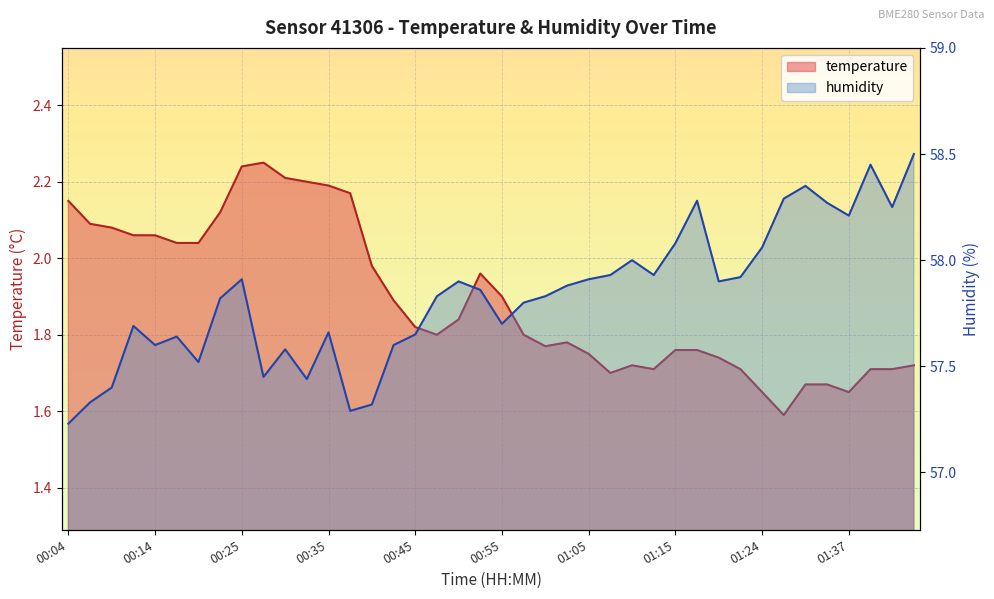

Reading left to right, what are all the values shown in this chart?

temperature: 00:04=2.1	00:07=2.1	00:09=2.1	00:12=2.1	00:14=2.1	00:17=2.0	00:19=2.0	00:22=2.1	00:25=2.2	00:27=2.2	00:30=2.2	00:32=2.2	00:35=2.2	00:37=2.2	00:40=2.0	00:42=1.9	00:45=1.8	00:47=1.8	00:50=1.8	00:52=2.0	00:55=1.9	00:57=1.8	01:00=1.8	01:02=1.8	01:05=1.8	01:07=1.7	01:10=1.7	01:12=1.7	01:15=1.8	01:17=1.8	01:20=1.7	01:22=1.7	01:24=1.6	01:27=1.6	01:30=1.7	01:35=1.7	01:37=1.6	01:40=1.7	01:42=1.7	01:45=1.7
humidity: 00:04=57.2	00:07=57.3	00:09=57.4	00:12=57.7	00:14=57.6	00:17=57.6	00:19=57.5	00:22=57.8	00:25=57.9	00:27=57.5	00:30=57.6	00:32=57.4	00:35=57.7	00:37=57.3	00:40=57.3	00:42=57.6	00:45=57.6	00:47=57.8	00:50=57.9	00:52=57.9	00:55=57.7	00:57=57.8	01:00=57.8	01:02=57.9	01:05=57.9	01:07=57.9	01:10=58.0	01:12=57.9	01:15=58.1	01:17=58.3	01:20=57.9	01:22=57.9	01:24=58.1	01:27=58.3	01:30=58.4	01:35=58.3	01:37=58.2	01:40=58.5	01:42=58.2	01:45=58.5